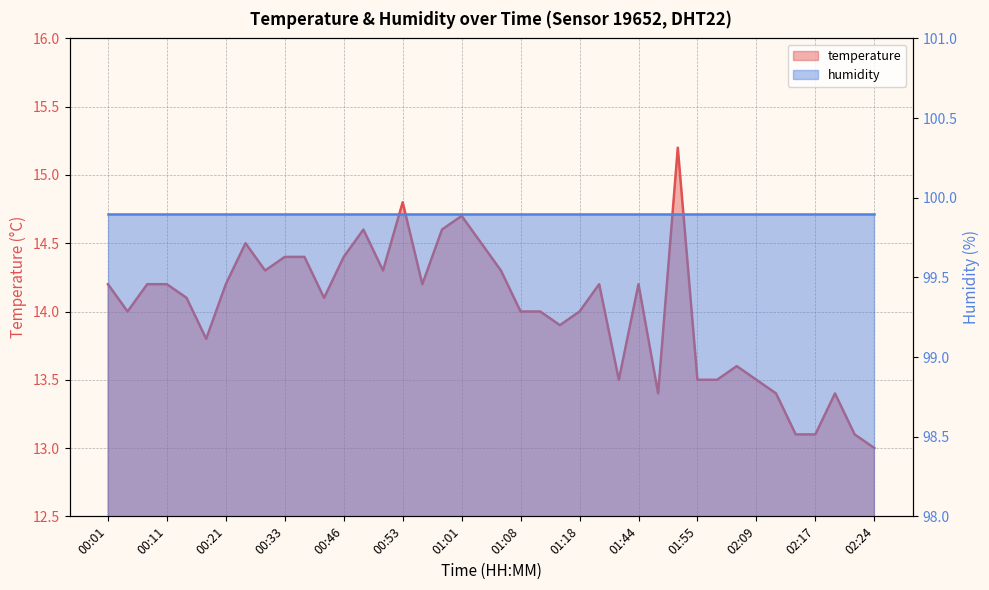

True or false: there are more than 0 points higher than both neighbors.

True